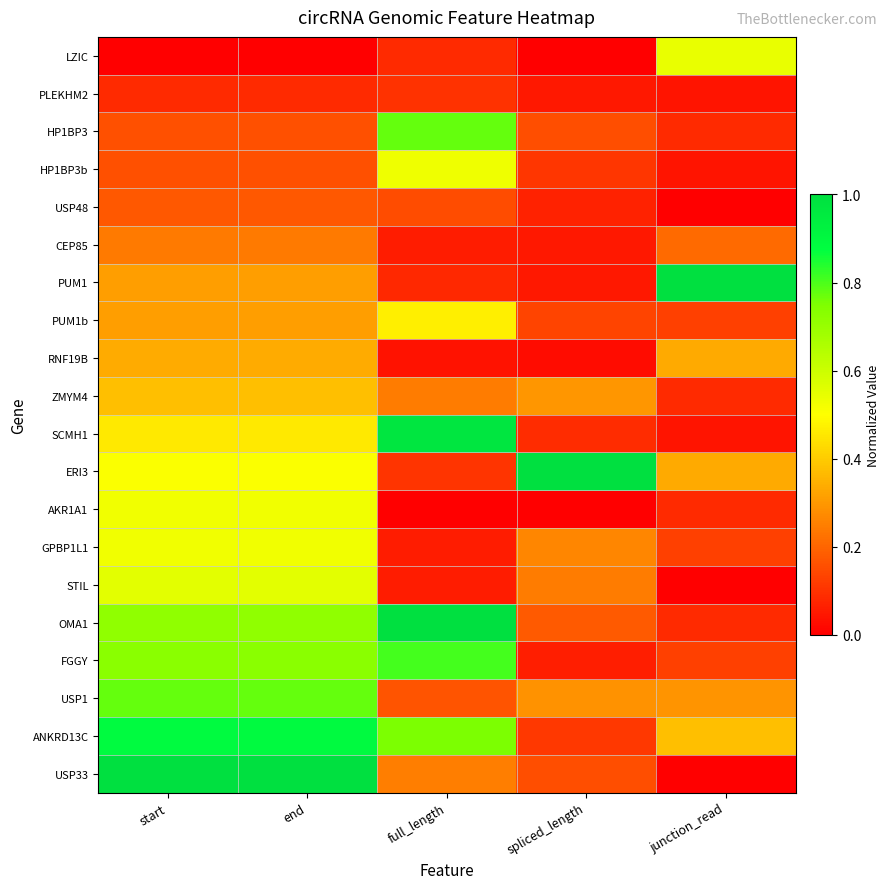

What is the spread (max minus min) of values at end?

1.0